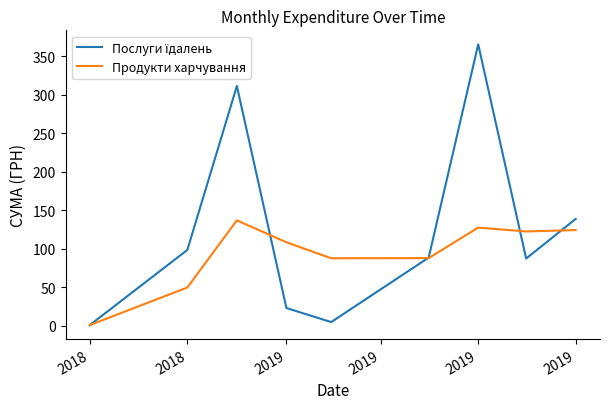

What is the greatest value displayed?

365.2